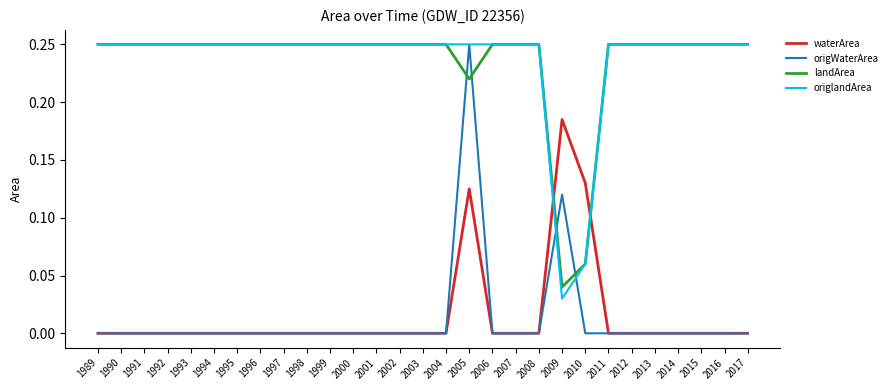

At which label does origlandArea reach its minimum?

2009